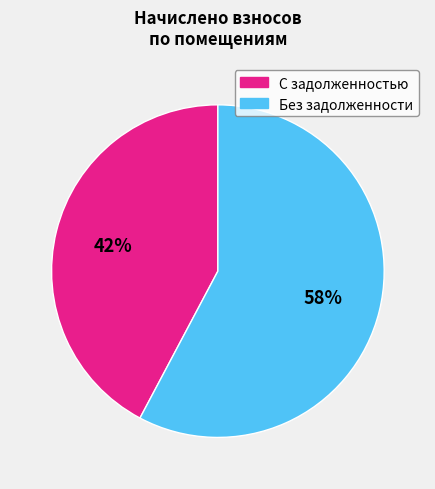

Is С задолженностью the majority of the pie?

No